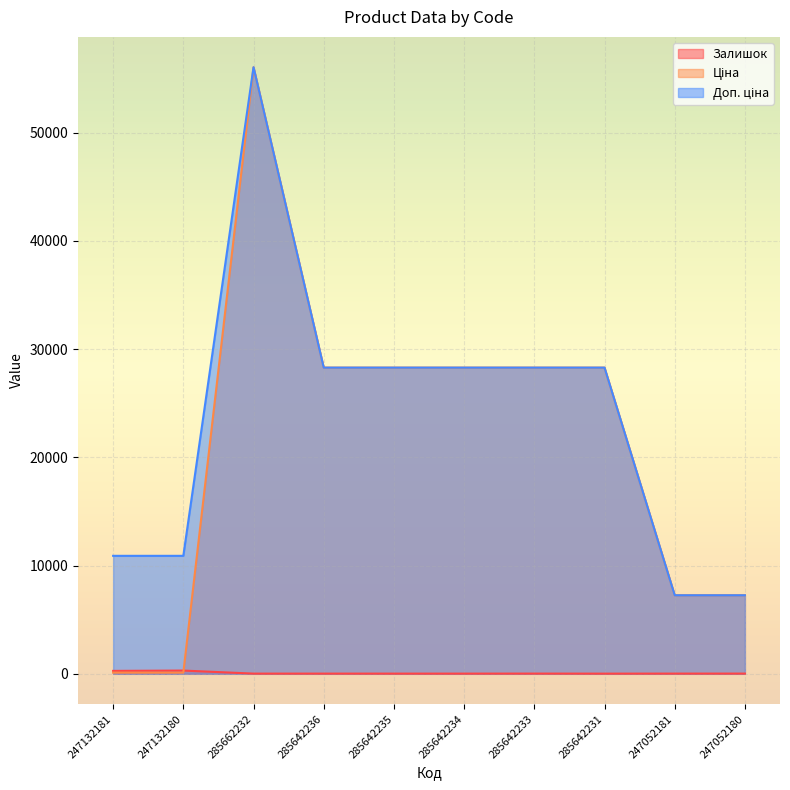

True or false: Залишок and Доп. ціна cross at least once.

False